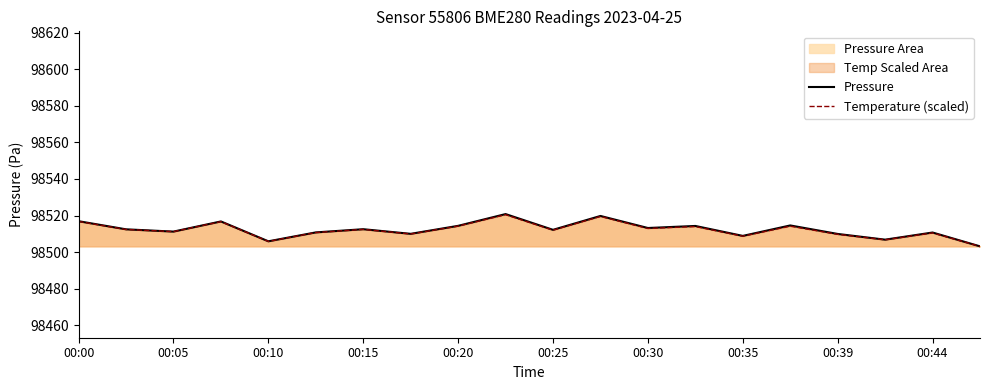

What is the smallest value displayed?

98503.1